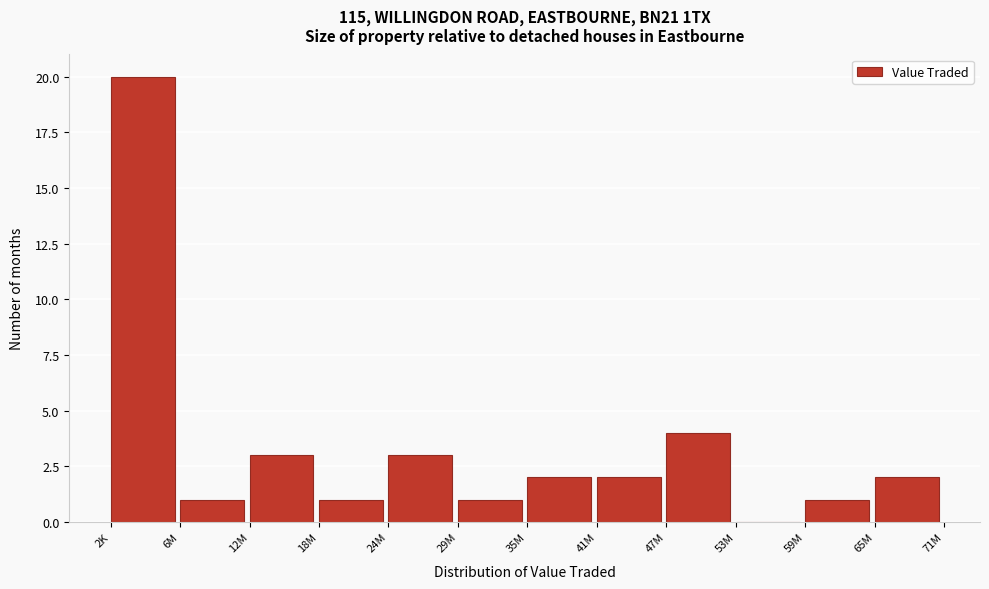

Reading right to left, extract all data points from this chart.

65M=2	59M=1	53M=0	47M=4	41M=2	35M=2	29M=1	24M=3	18M=1	12M=3	6M=1	2K=20